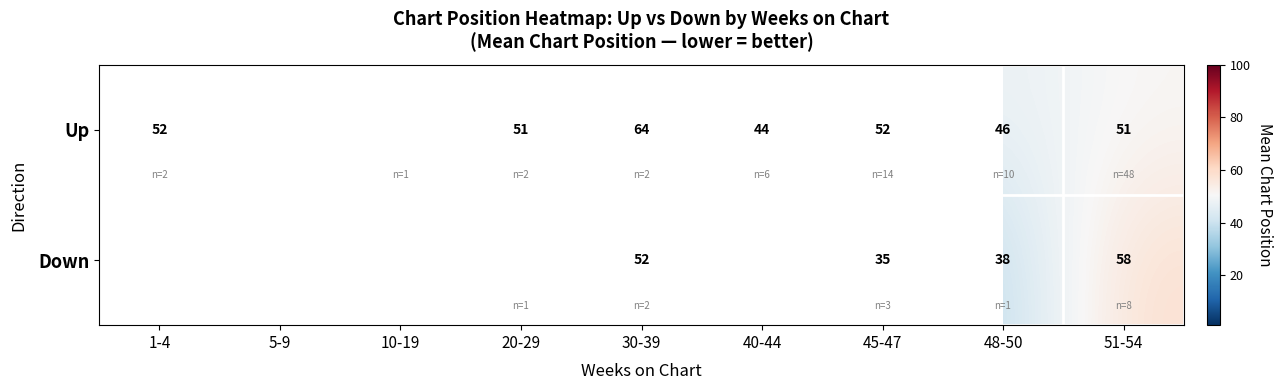

At 30-39, list the series in order from largest to smallest.

Up, Down